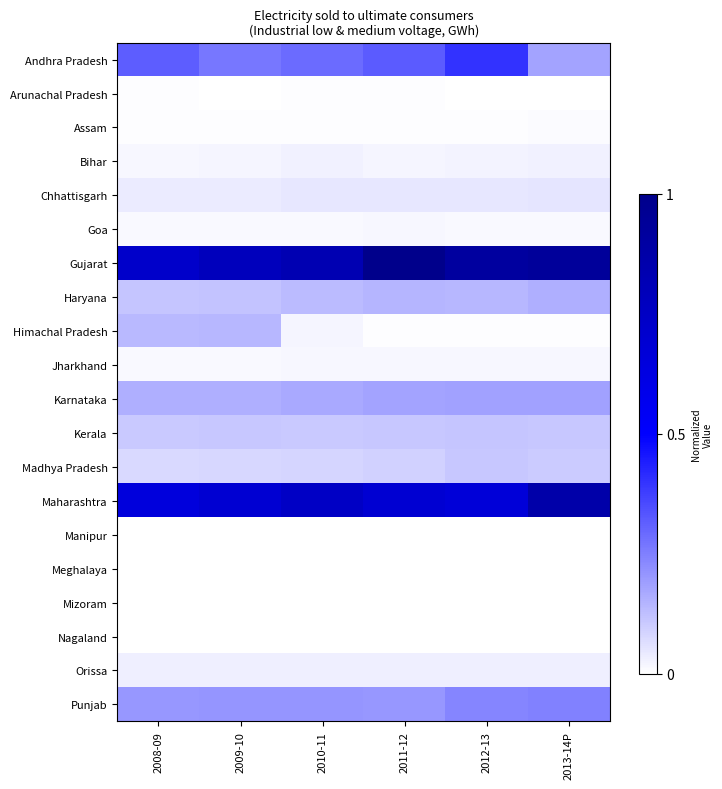

What is the total value across all series at 2012-13?

2.9